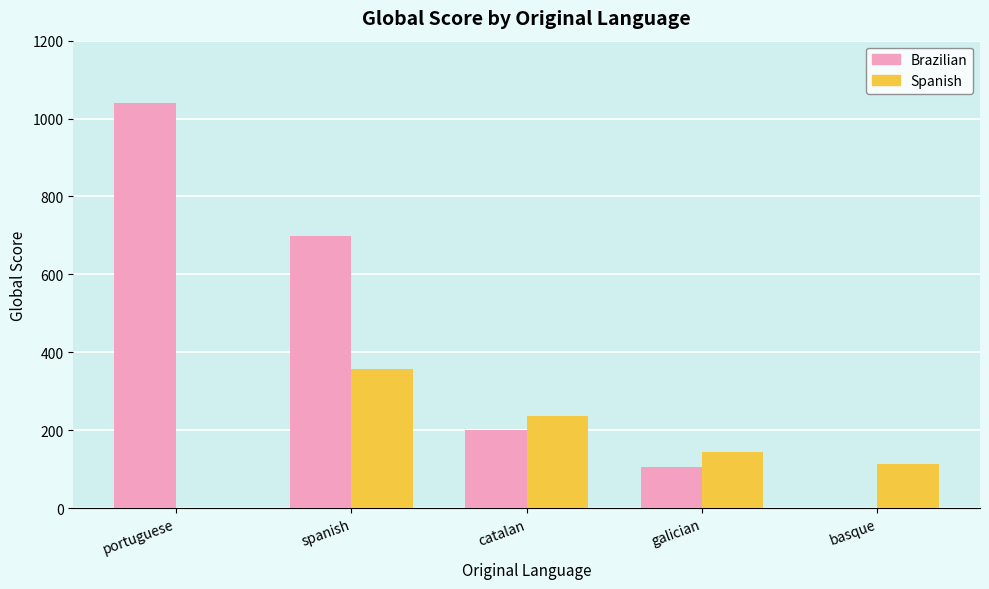

What is the average value of the Spanish series?

170